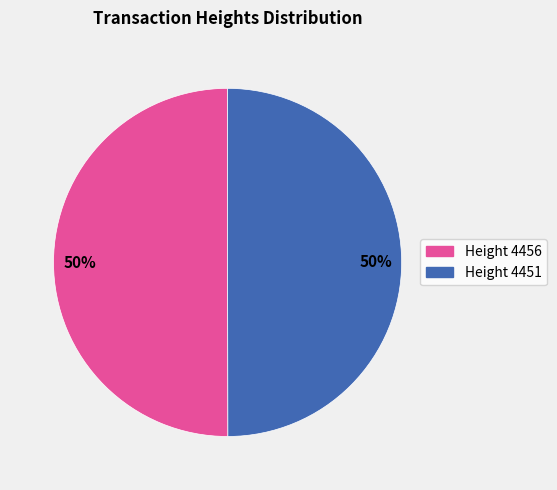

How many slices are in this pie chart?

2